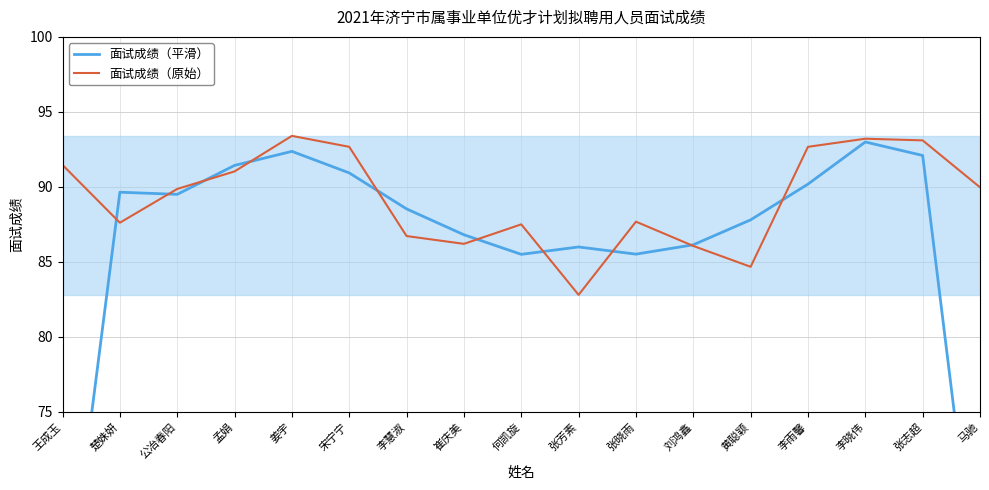

At which category does 面试成绩（原始） reach its first local valley?

楚姝妍